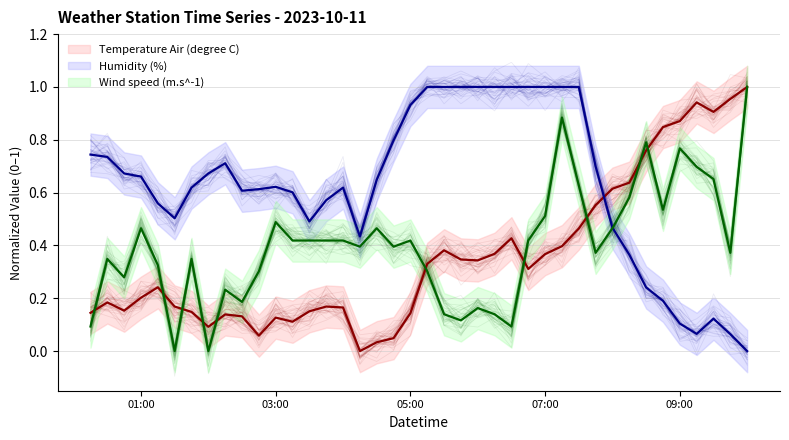

What is the difference between the maximum and minimum values in the Humidity (%) series?

1.0